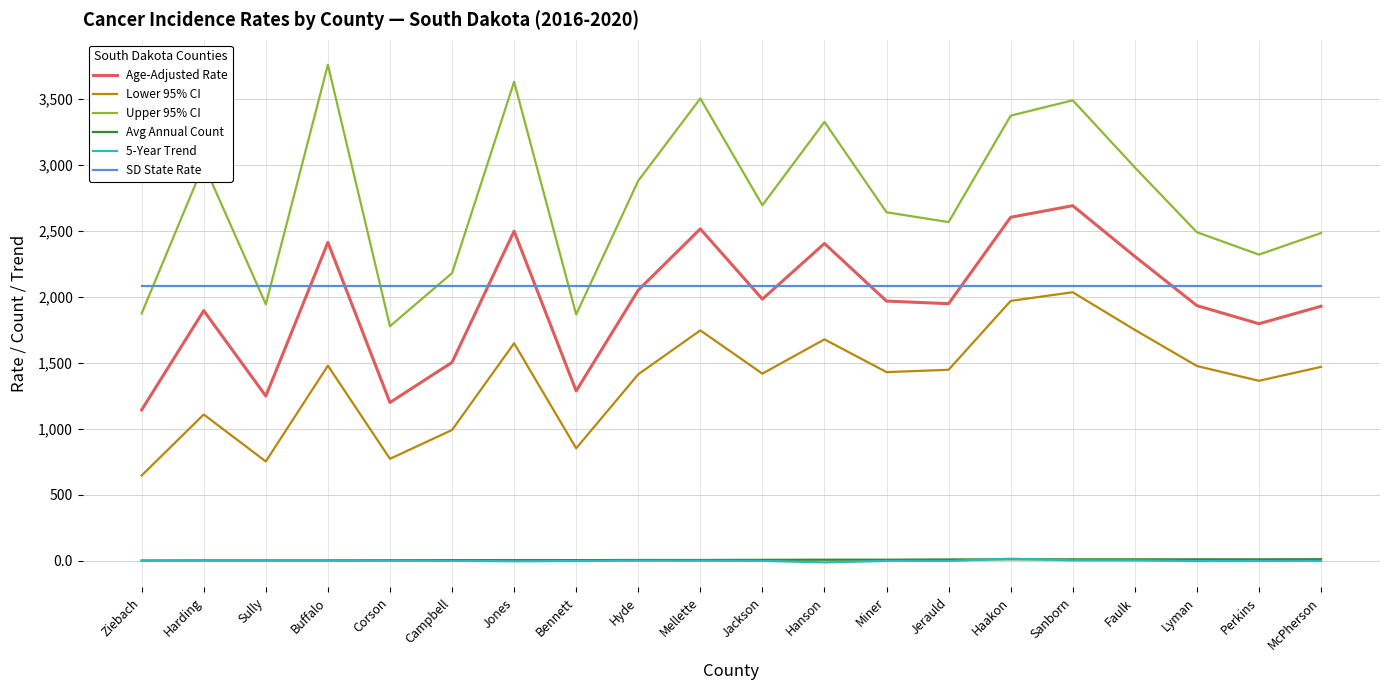

At which category does the chart reach its peak across all series?

Buffalo